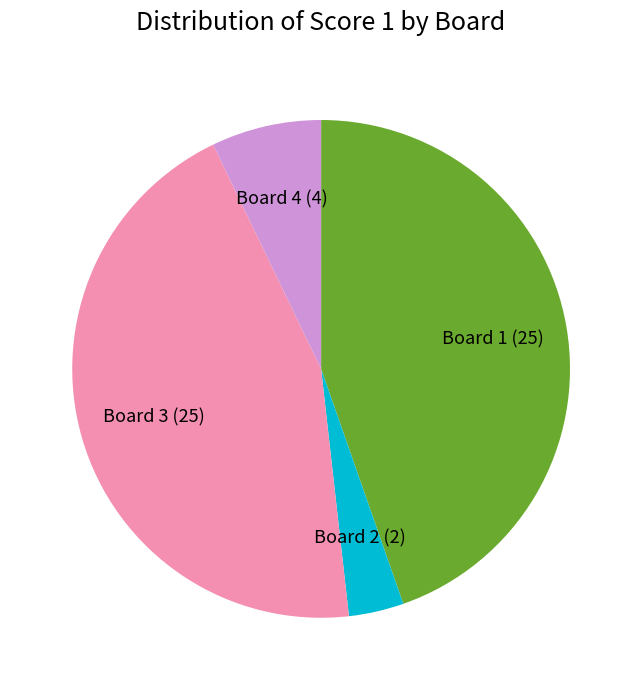

Which slice is the smallest?

Board 2 (2)